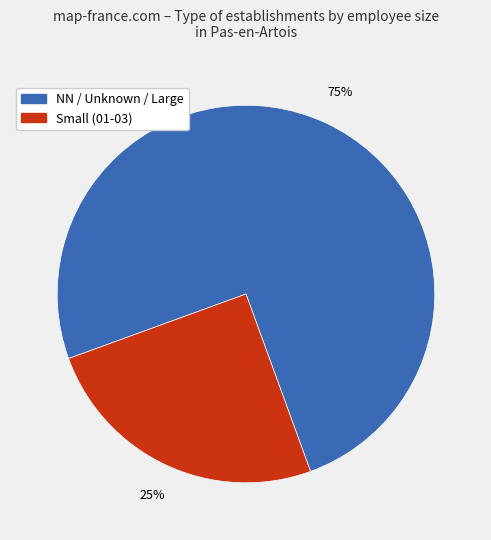

Is there a majority slice in this chart?

Yes